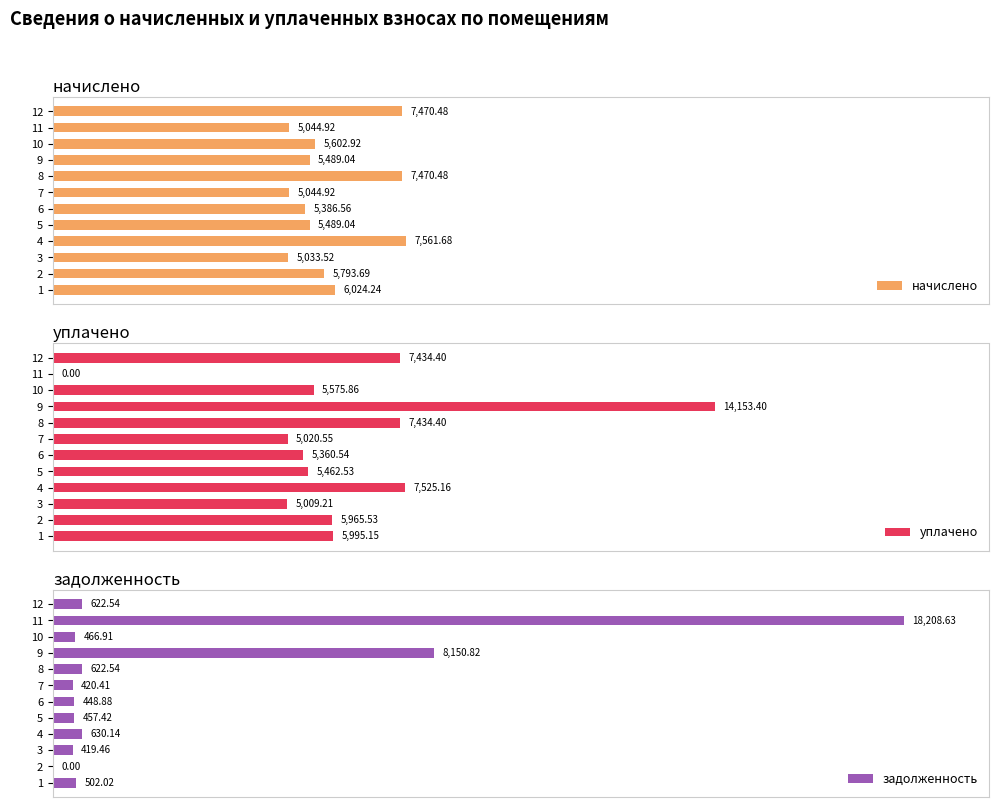

Count the number of data series in this chart.

3